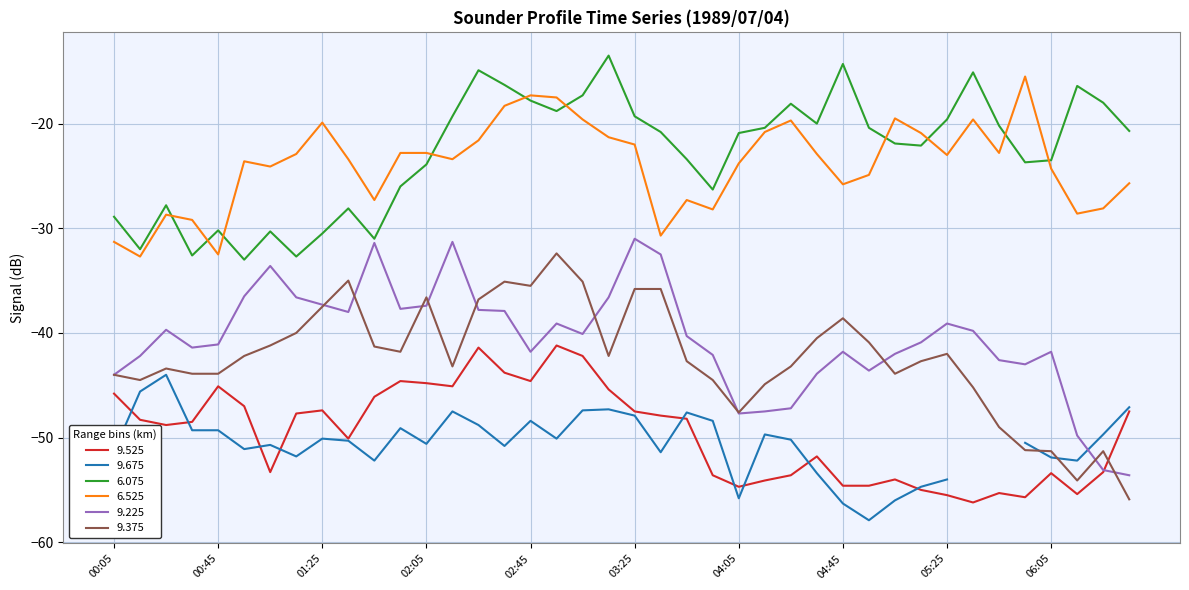

What is the highest value of the 9.525 series?

-41.2